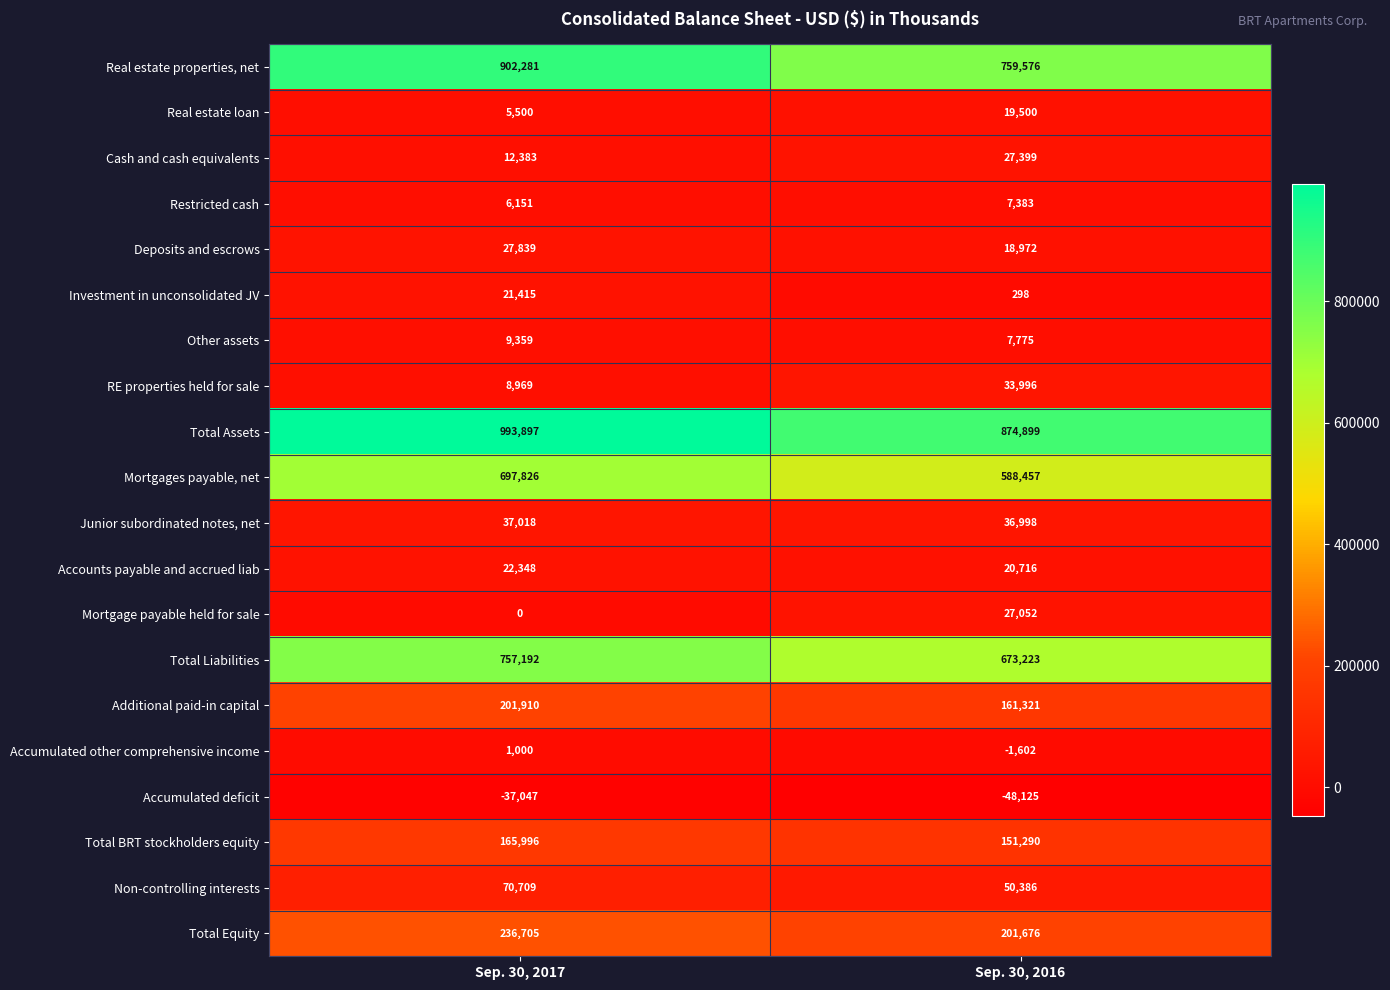

At which category does the chart reach its minimum across all series?

Sep. 30, 2016